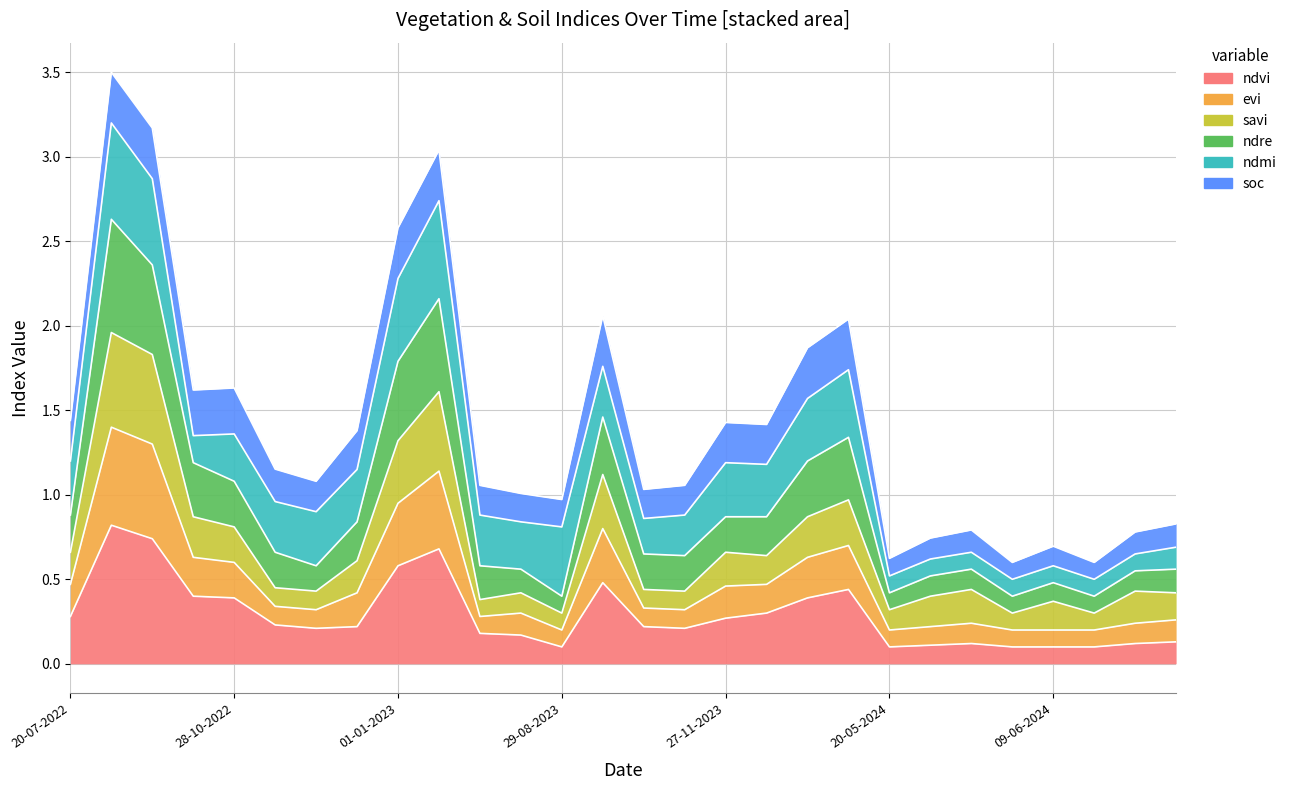

Which category has the highest value in the ndre series?

03-09-2022